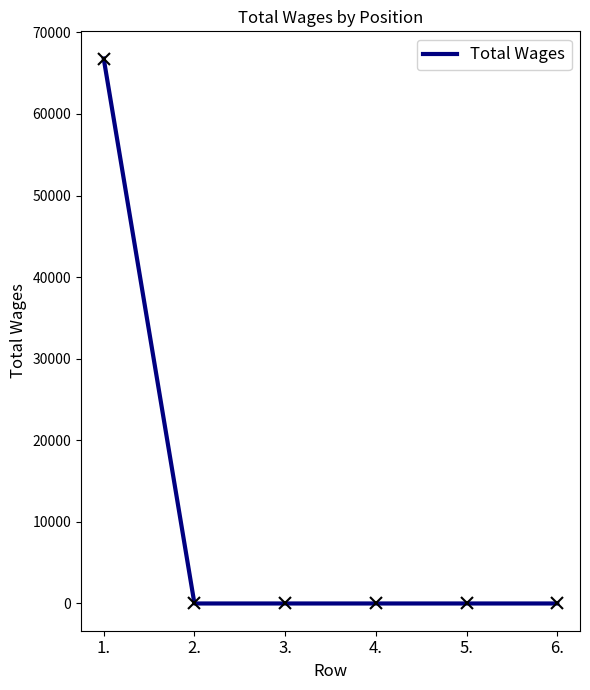

Between 1. and 2., which is larger?

1.